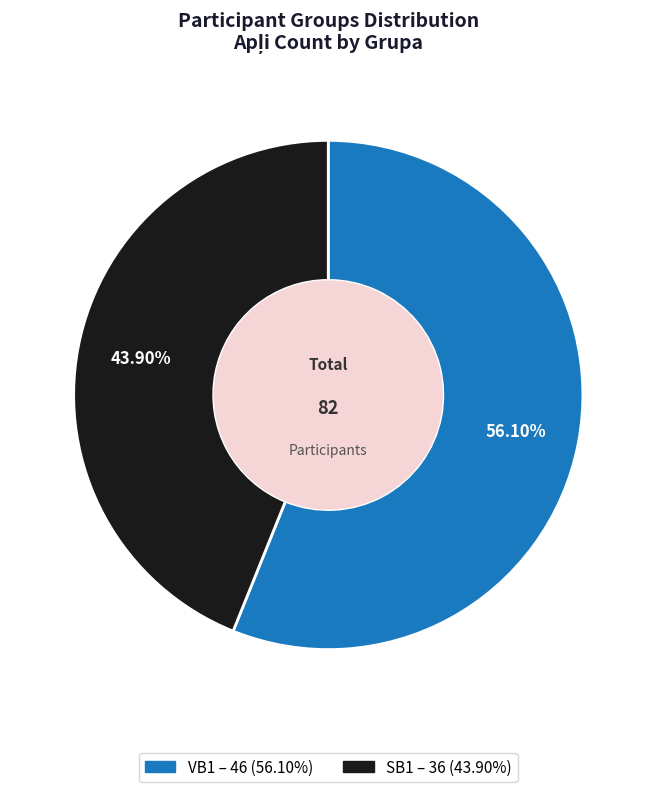

Rank the categories by value from lowest to highest.

SB1, VB1